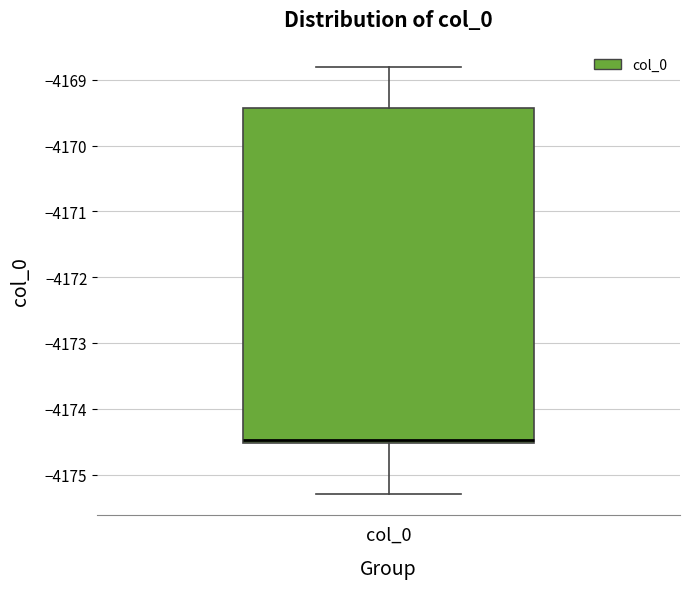

Read this box plot against the y-axis: the position of the median line, the range covered by the box, and the ends of both whiskers. The values are not printed on the chart, so give them approximately, as read against the axis.

median -4174.5 (just above the box's lower edge), box -4174.5 to -4169.4, whiskers -4175.3 to -4168.8